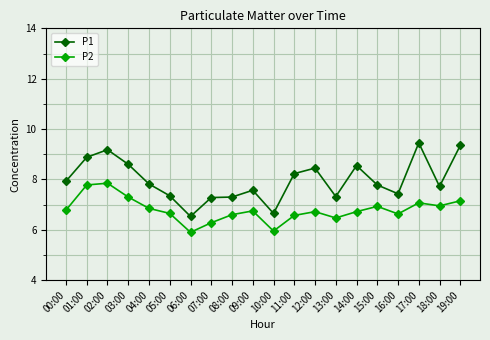

True or false: P2 has more than 2 interior local peaks.

True